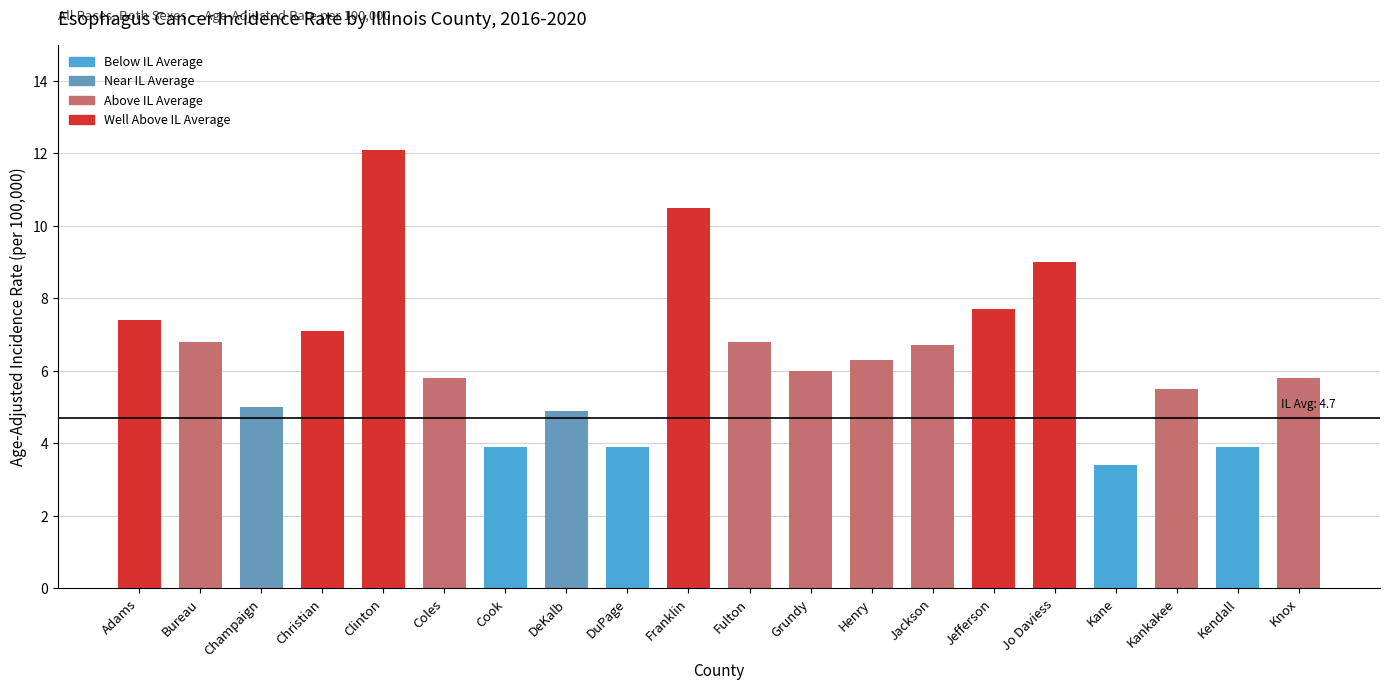

How many series are shown in this chart?

1